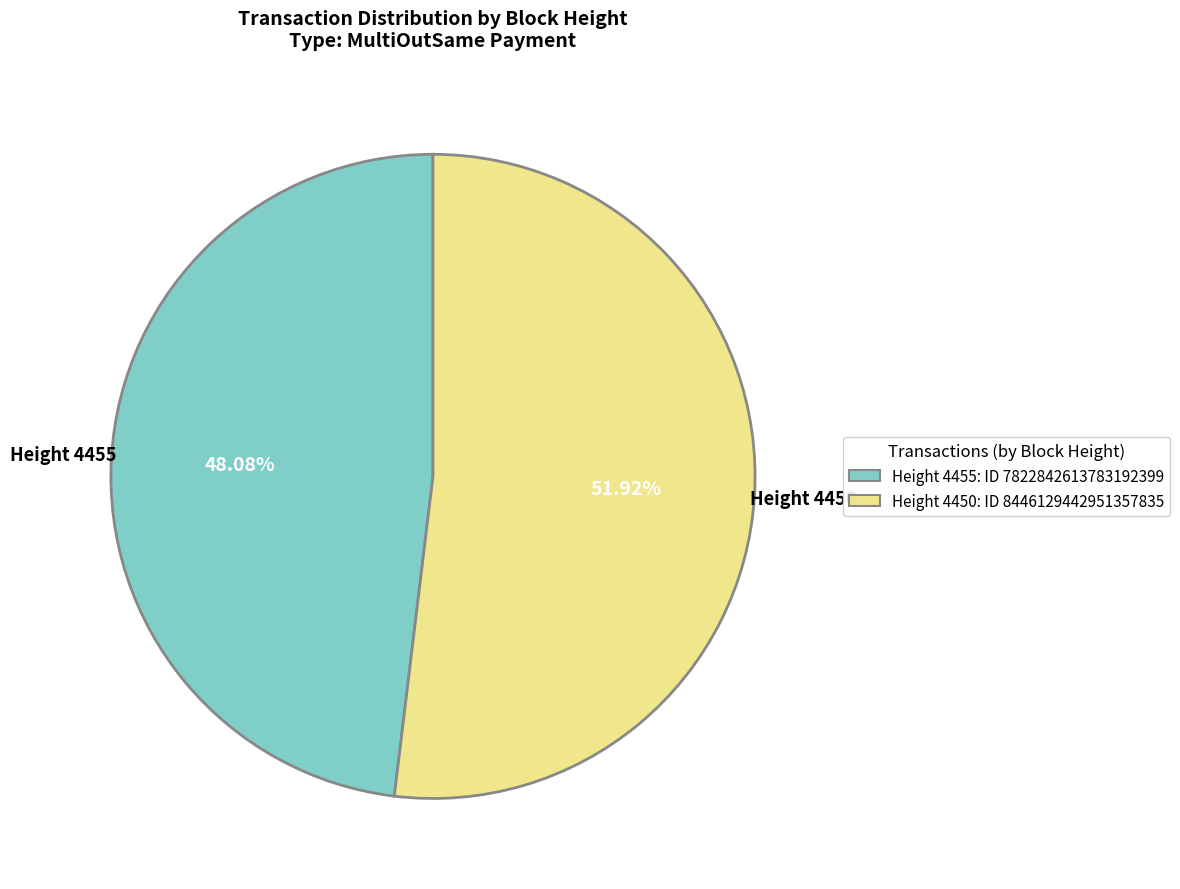

Rank the categories by value from lowest to highest.

Height 4455, Height 4450